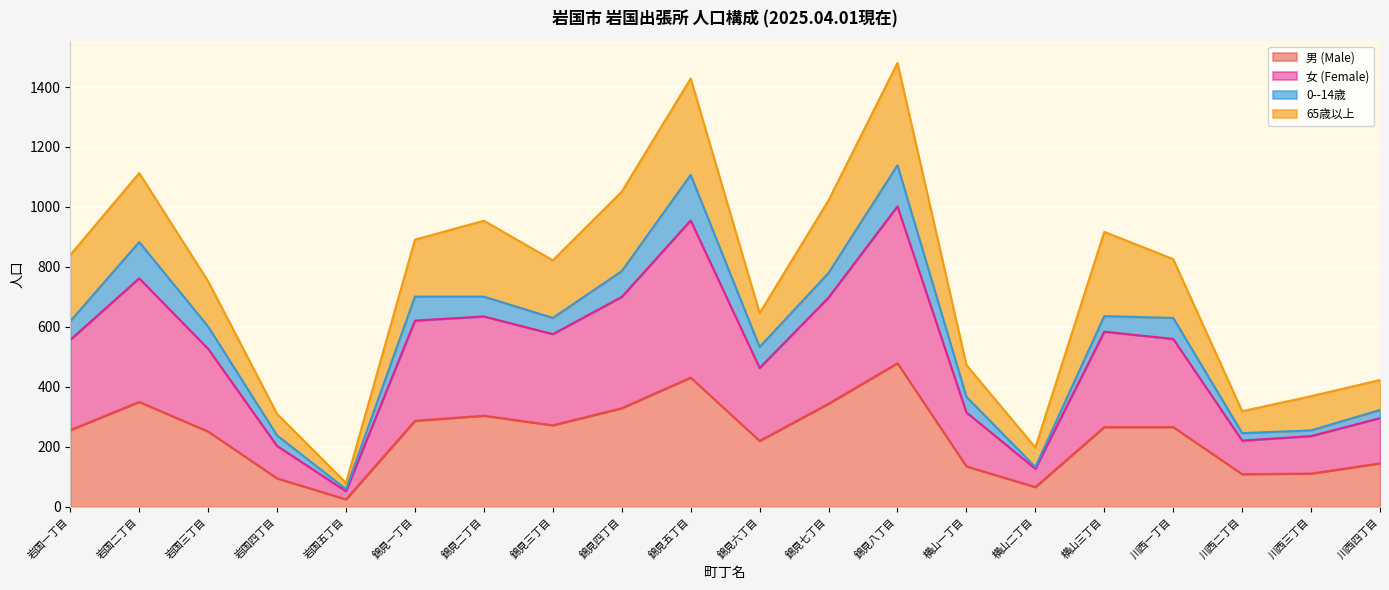

At which category does 女 (Female) reach its first local peak?

岩国二丁目